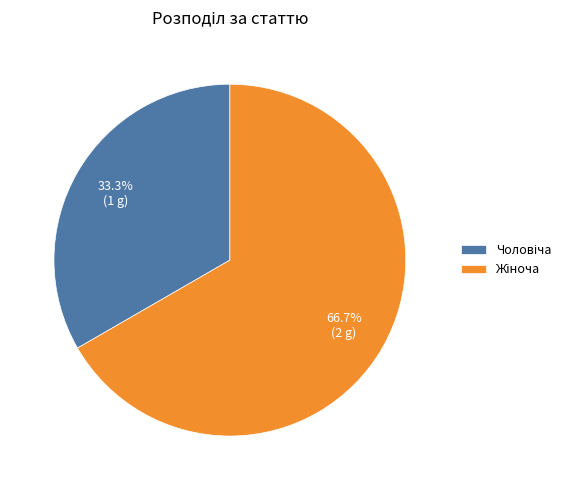

Does any single category account for the majority?

Yes